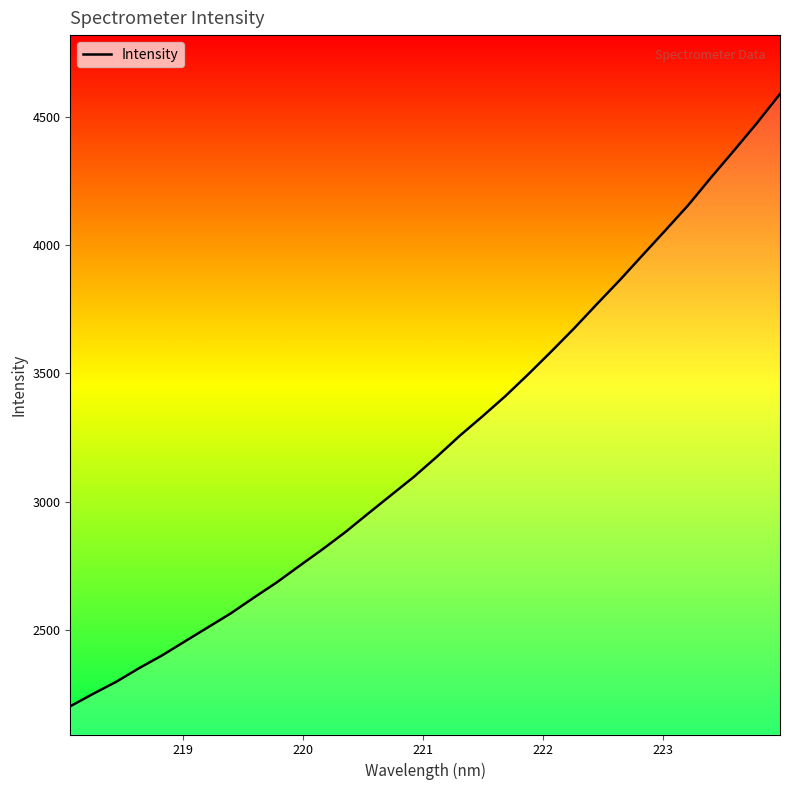

What is the greatest value displayed?

4589.6